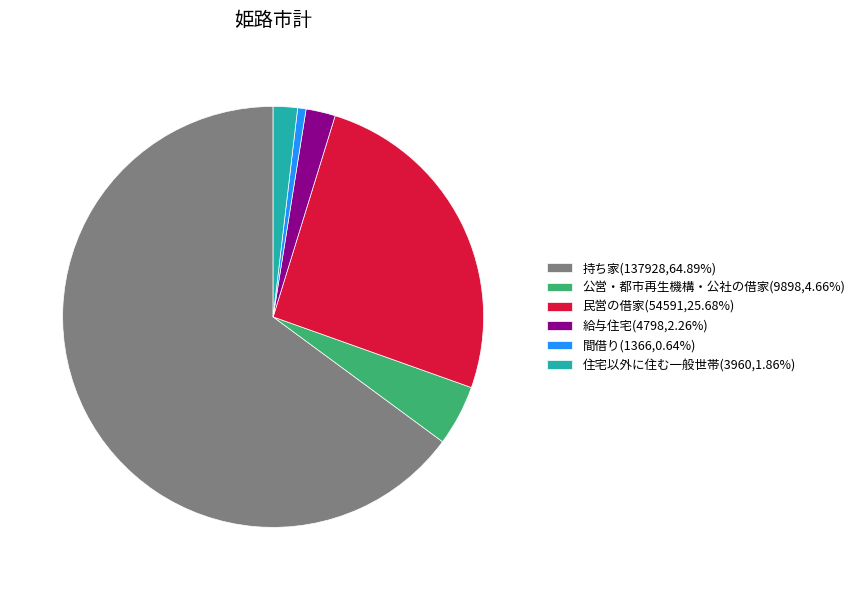

How many slices are in this pie chart?

6